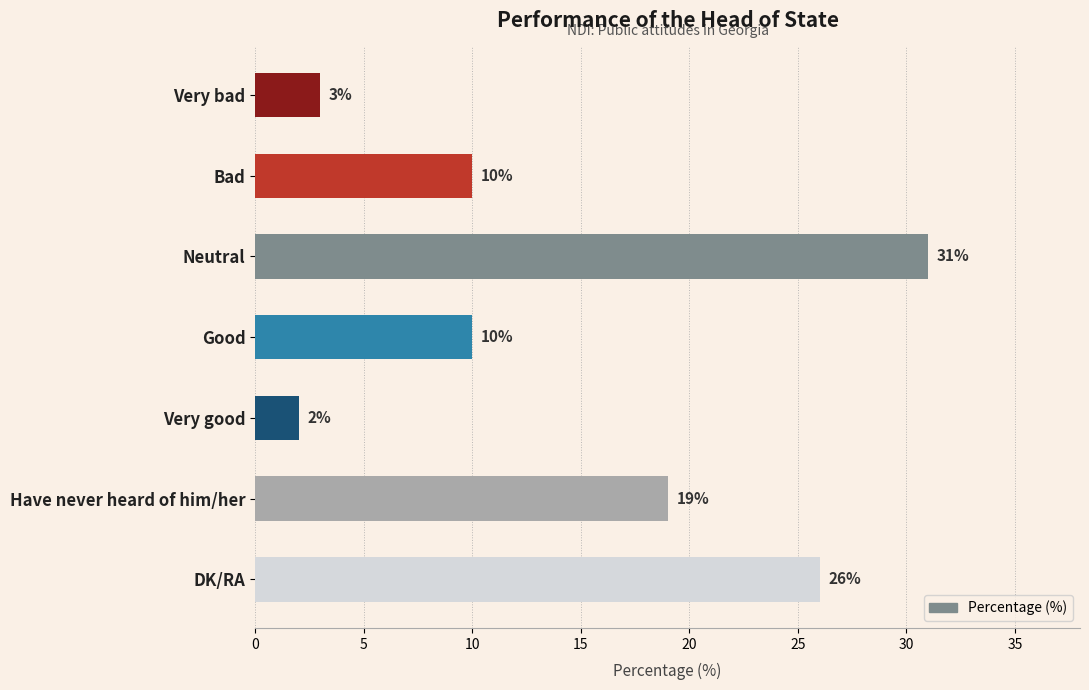

What is the difference between the maximum and minimum values?

29